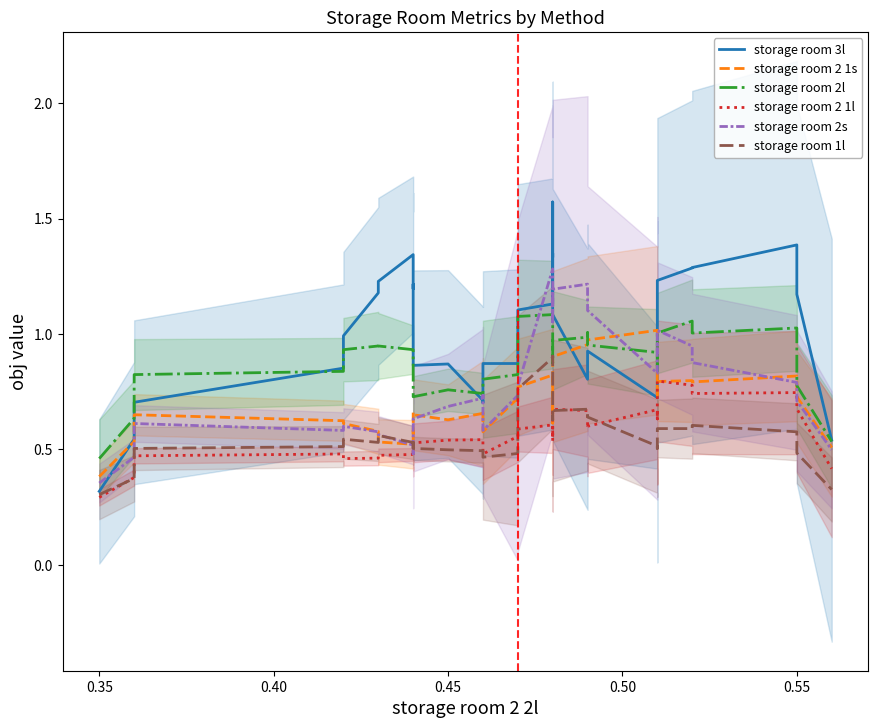

What is the smallest value displayed?

0.3